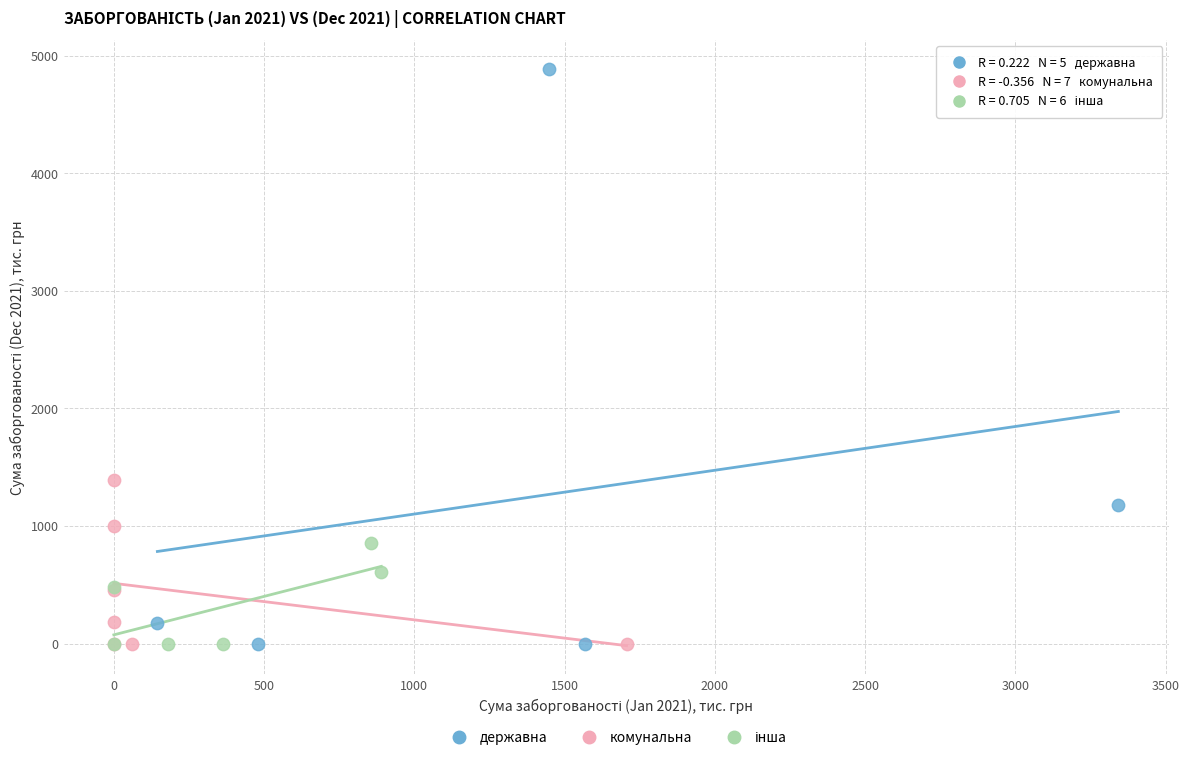

Which series has the largest Y range (max minus min)?

державна